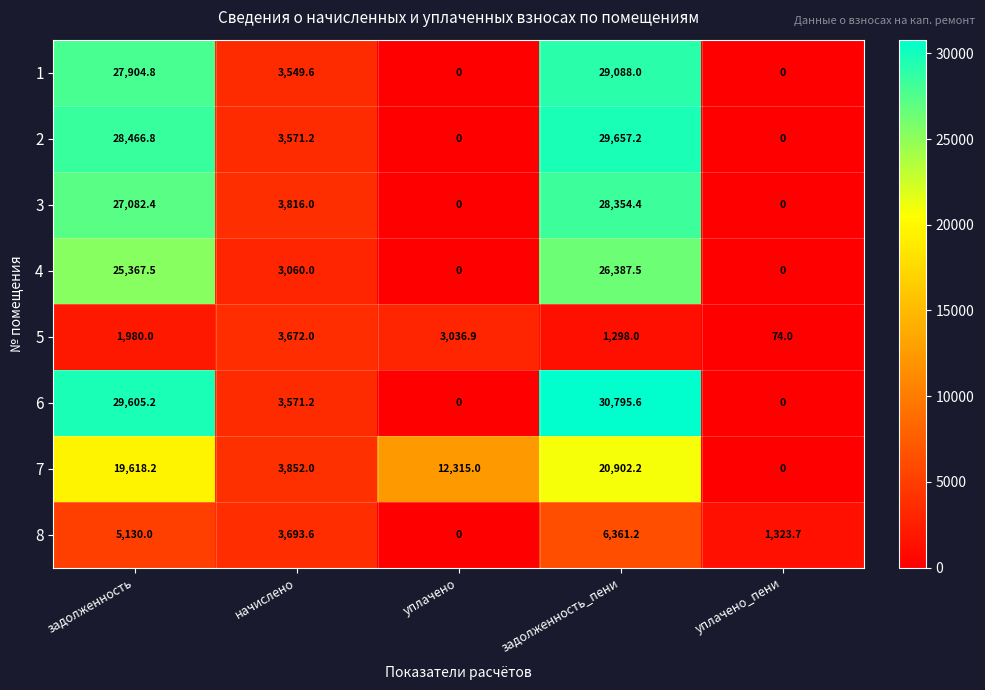

Between задолженность_пени and уплачено_пени, which series saw the biggest shift?

6